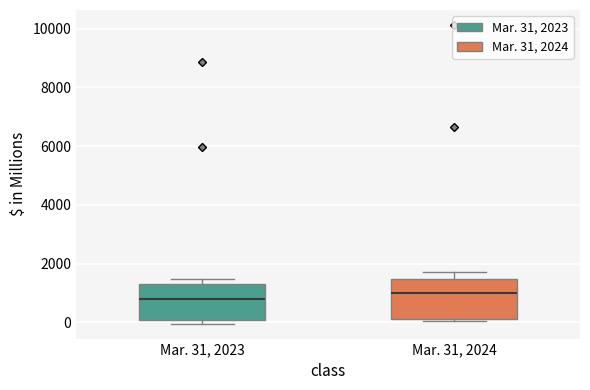

Where does the median line of the box for Mar. 31, 2023 sit on the y-axis? The values are not printed on the chart, so give them approximately, as read against the axis.

800